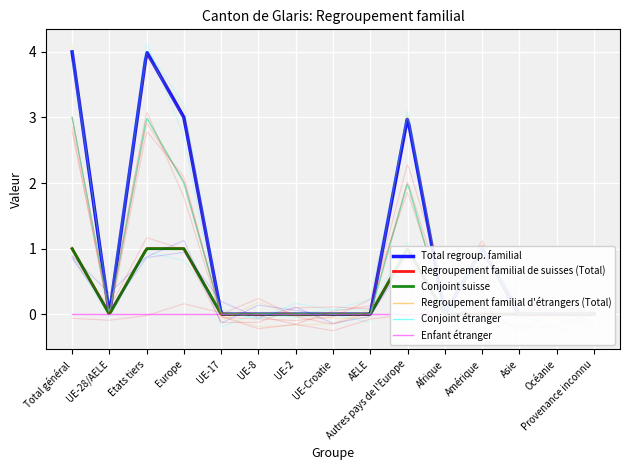

At which category does the chart reach its peak across all series?

Total général